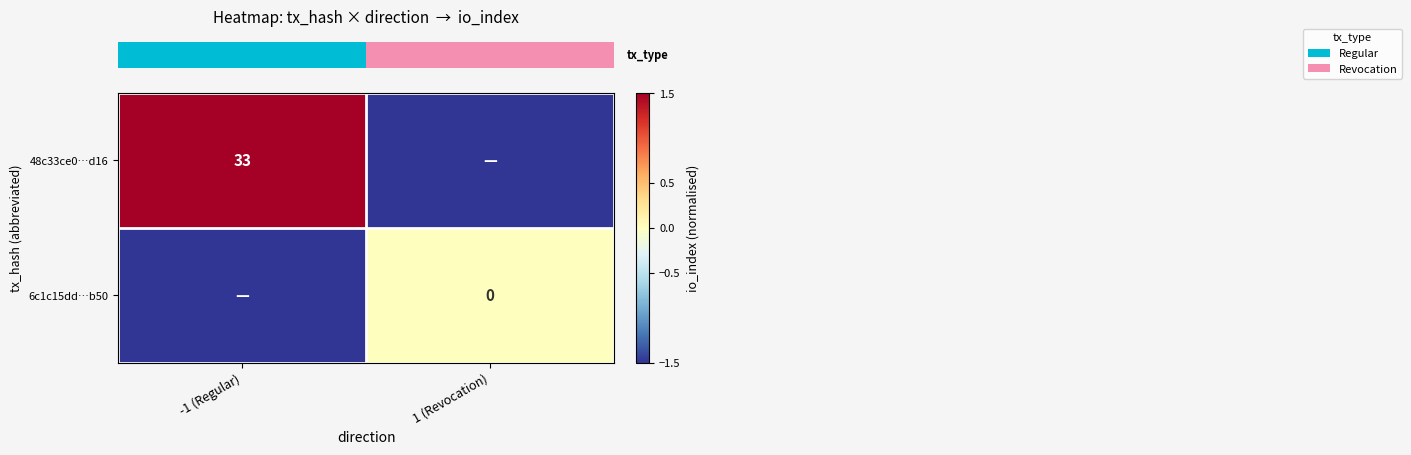

True or false: row_0 has a value of 2.1 at -1 (Regular).

False